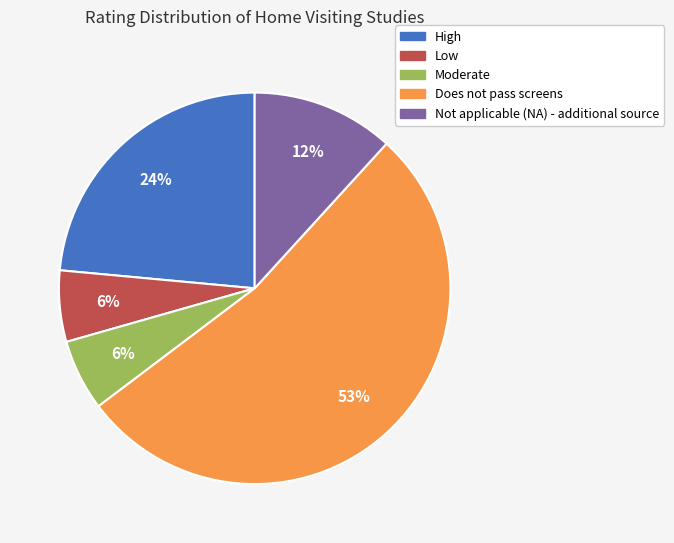

How many slices are in this pie chart?

5